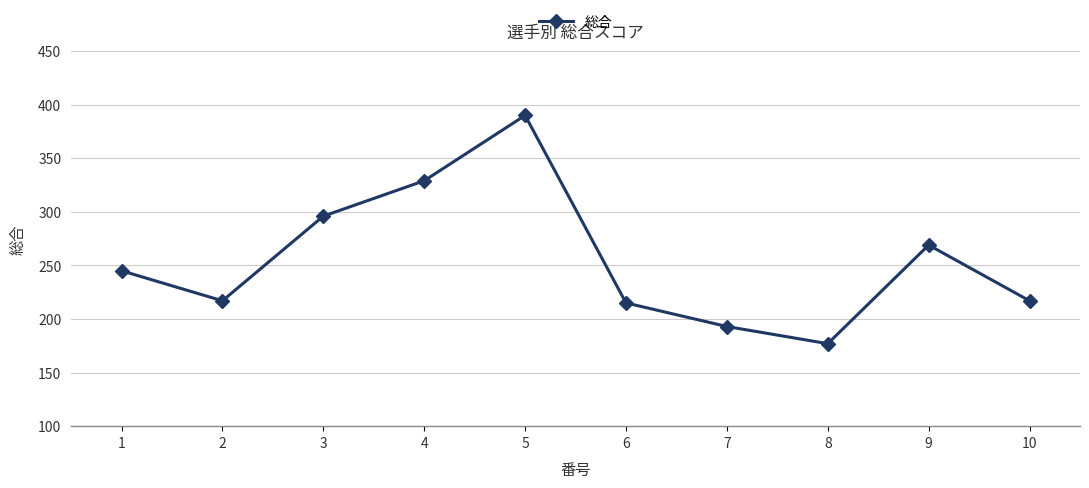

What is the sum of the values at 1 and 8?

422